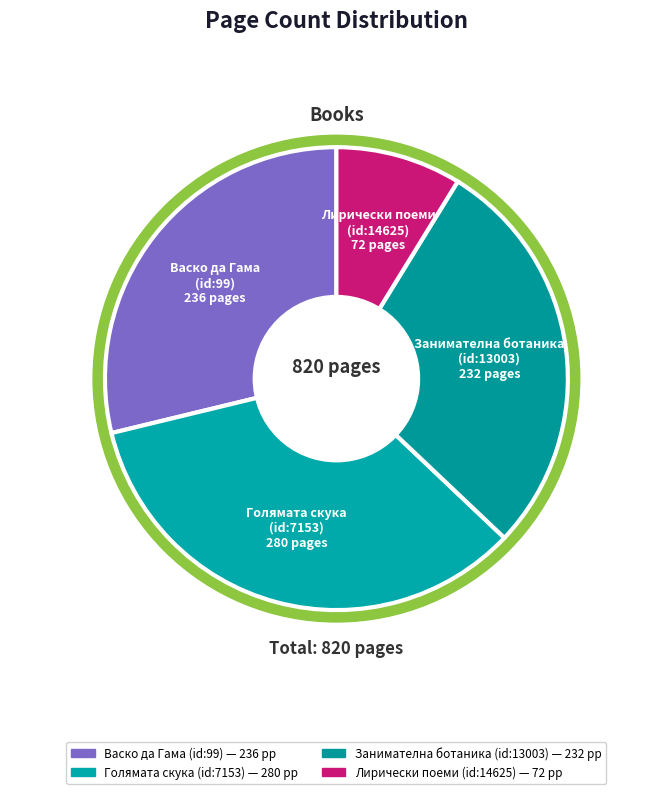

What percentage is NOT represented by Лирически поеми
(id:14625)?

91.2%